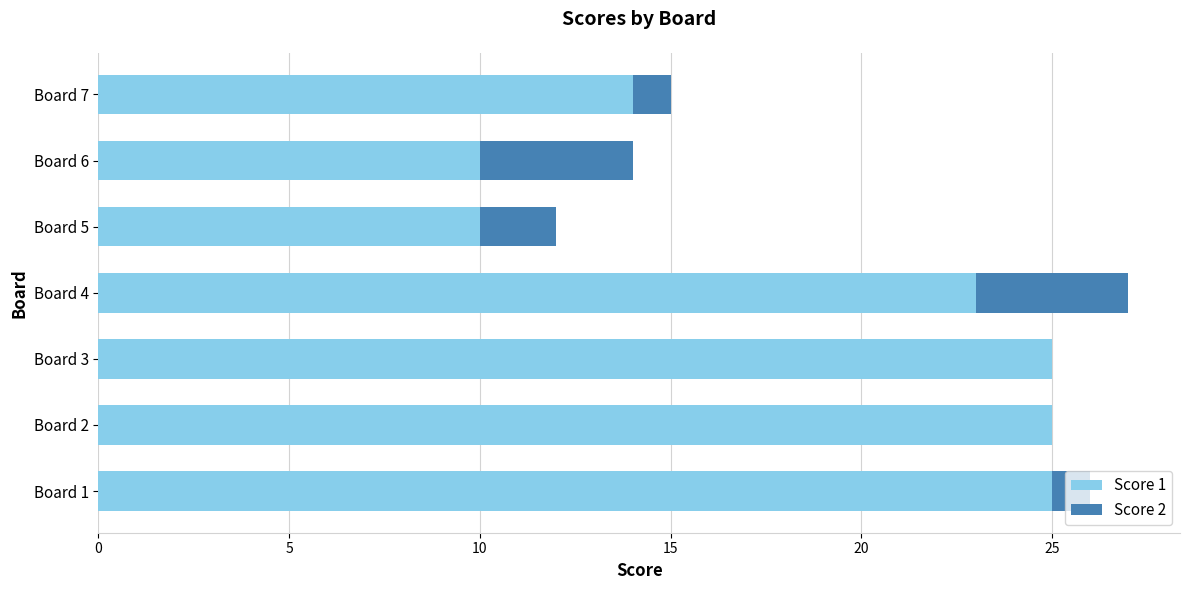

The Score 1 series shows 37 at Board 3. True or false?

False